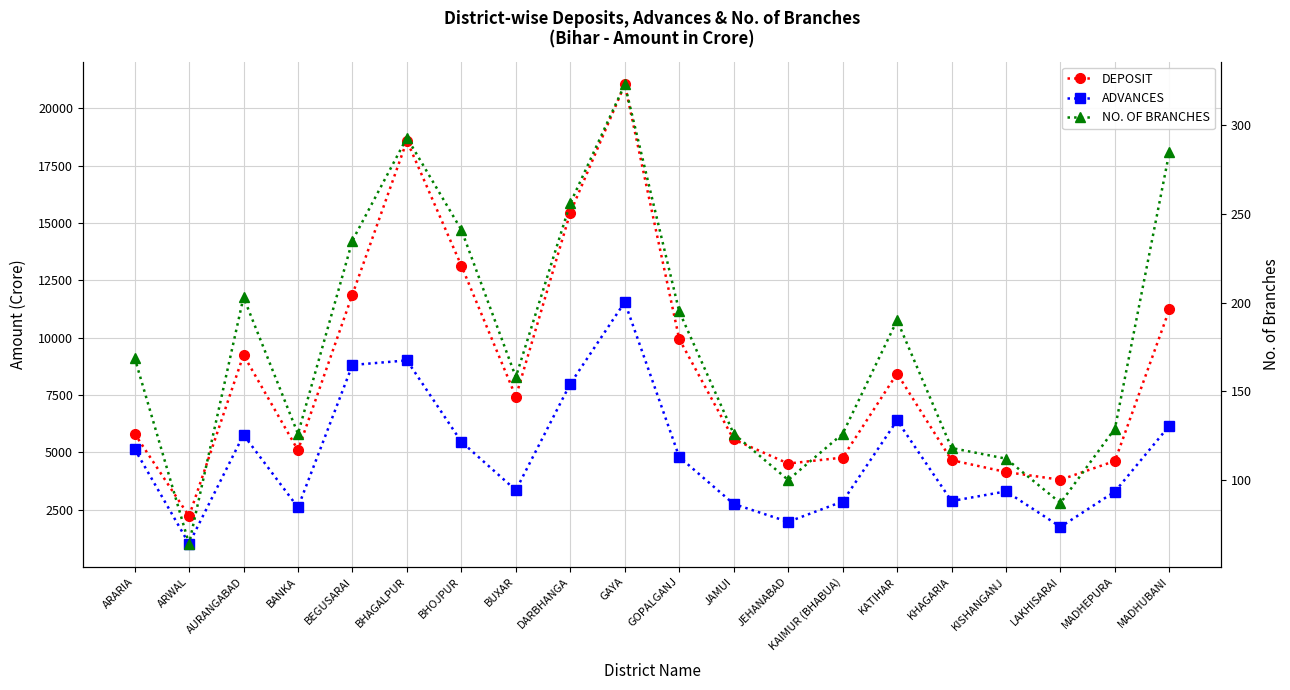

At which category does NO. OF BRANCHES reach its first local valley?

ARWAL